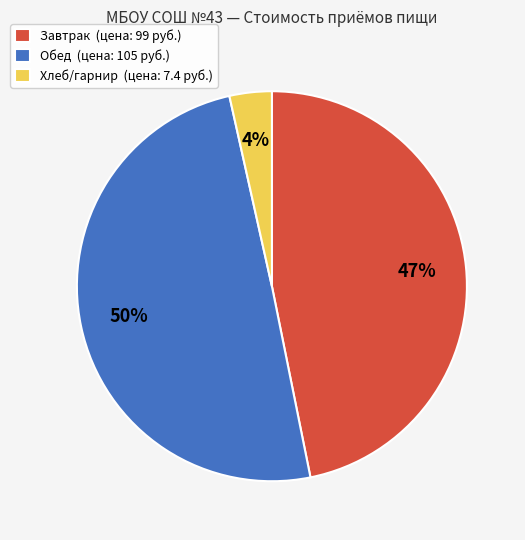

Do Обед (цена: 105 руб.) and Завтрак (цена: 99 руб.) together represent more than half of the pie?

Yes